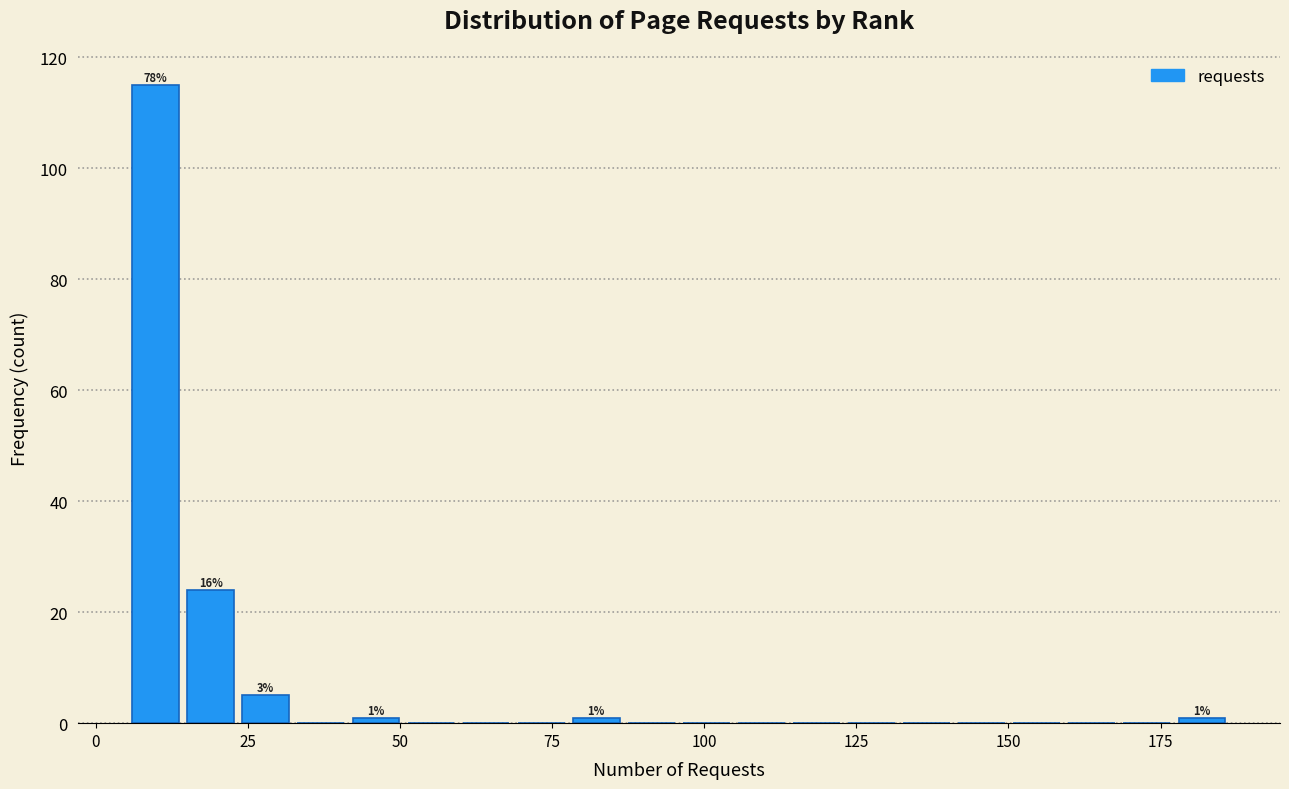

Around what value on the x-axis is the tallest bar? Give the approximate position of its centre, as read against the axis.

10